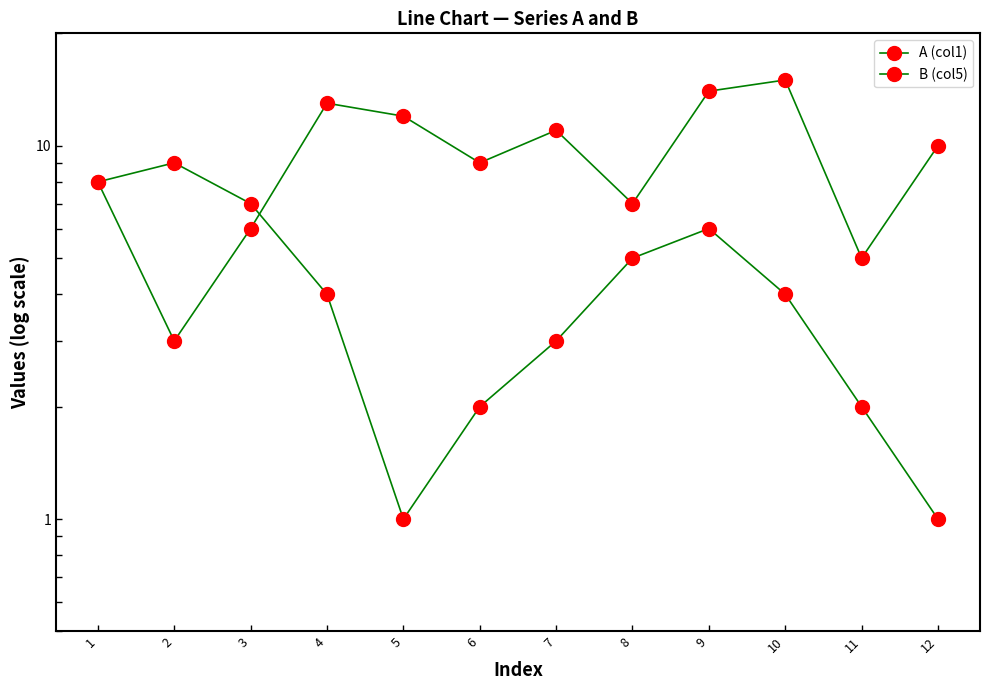

What are all the series names shown in the legend?

A (col1), B (col5)